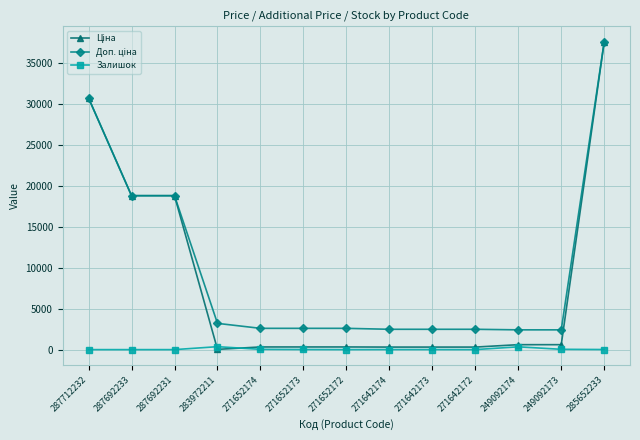

Does the chart display data point markers on the line(s)?

Yes